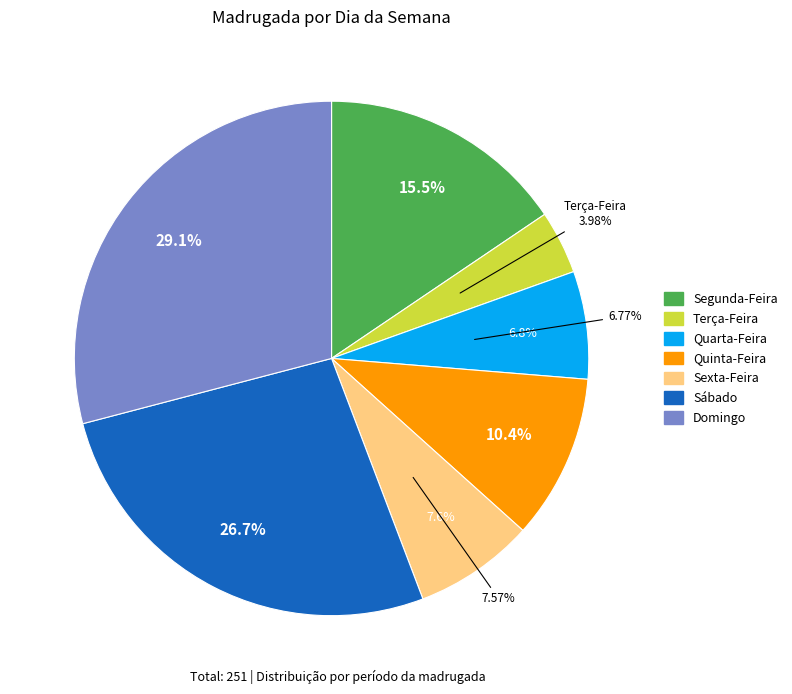

Is there a majority slice in this chart?

No